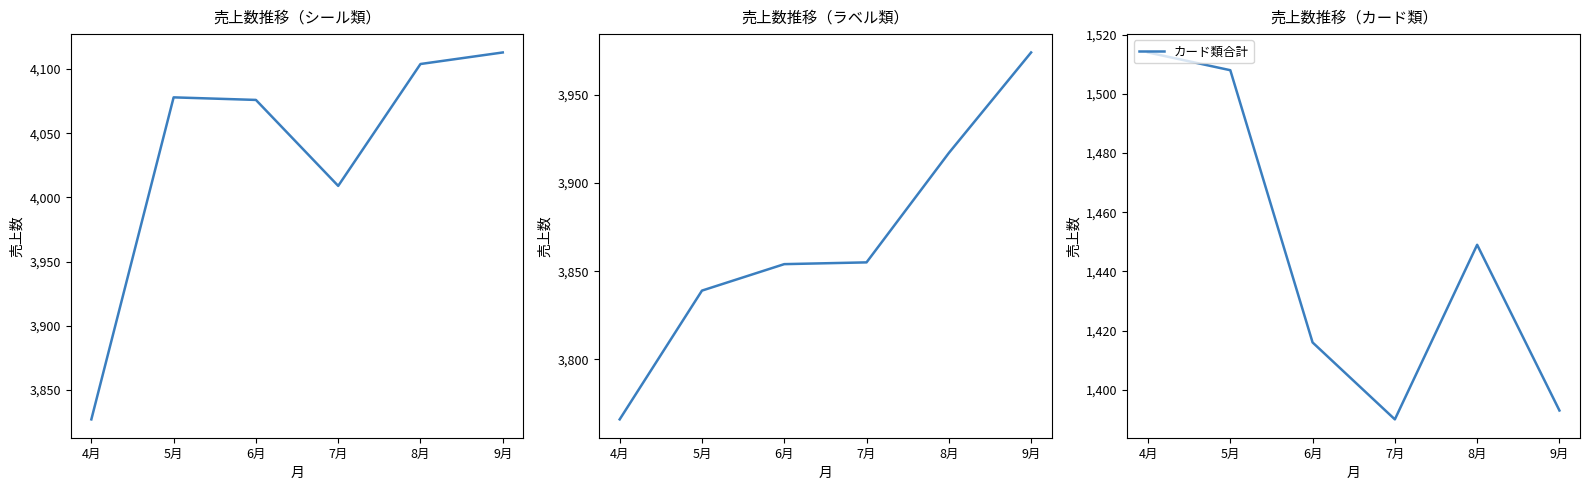

True or false: シール類合計 and カード類合計 intersect in this chart.

False